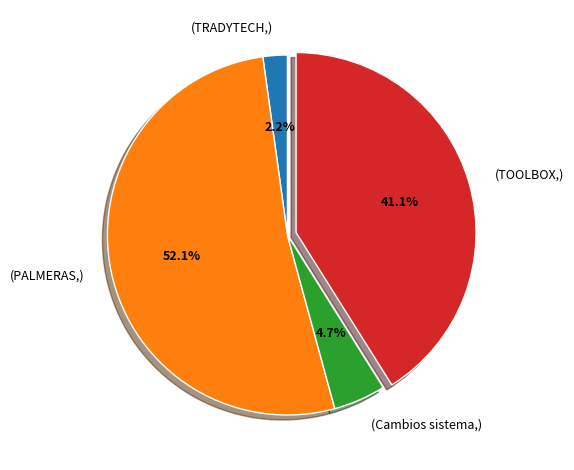

Is there a majority slice in this chart?

Yes